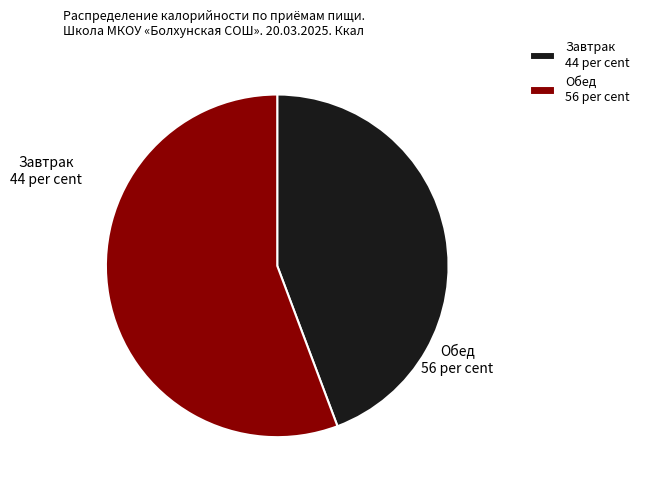

Does Завтрак represent more than half of the total?

No